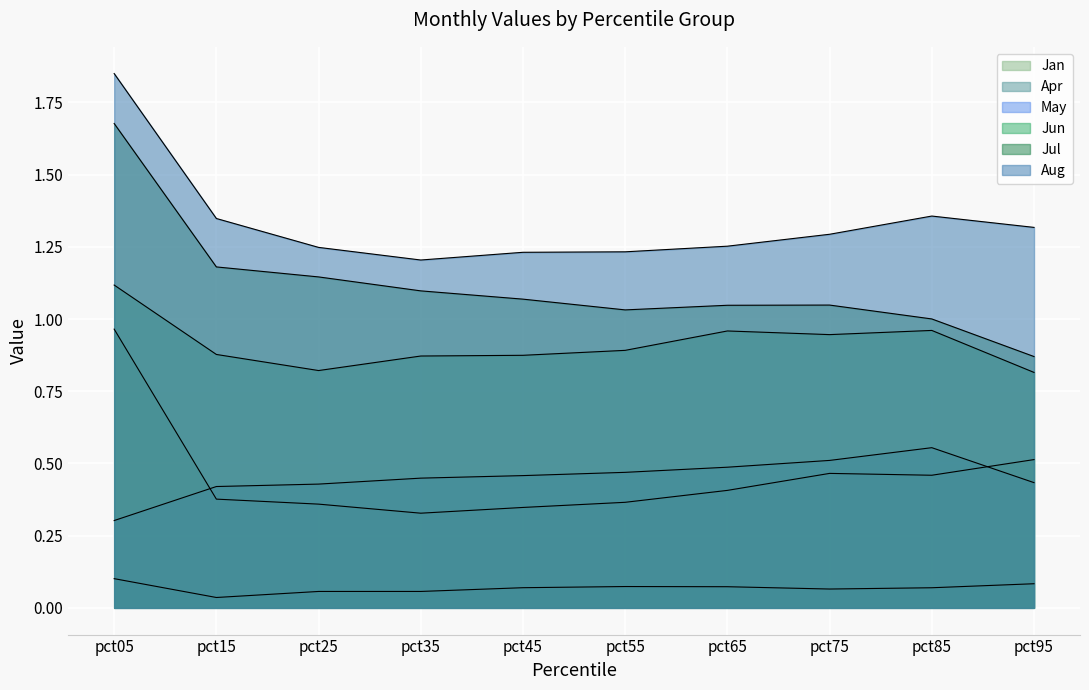

At which category is the sum across all series the highest?

pct05